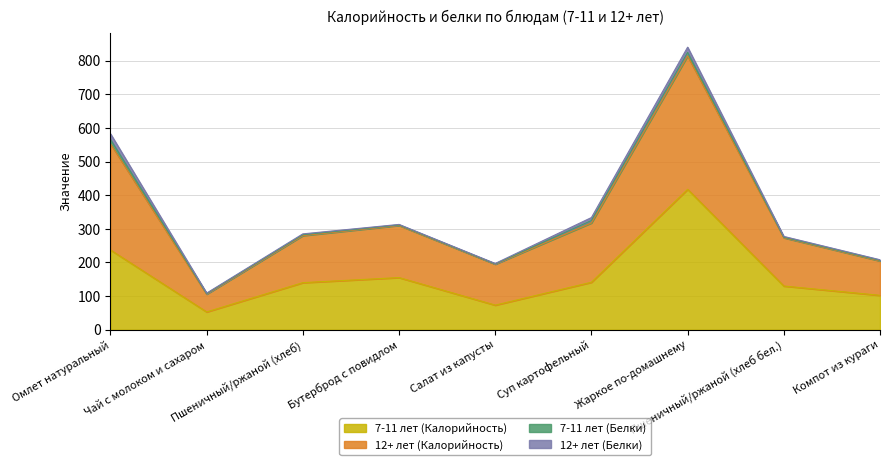

What is the difference between the second highest and minimum values in the 7-11 лет (Калорийность) series?

184.2